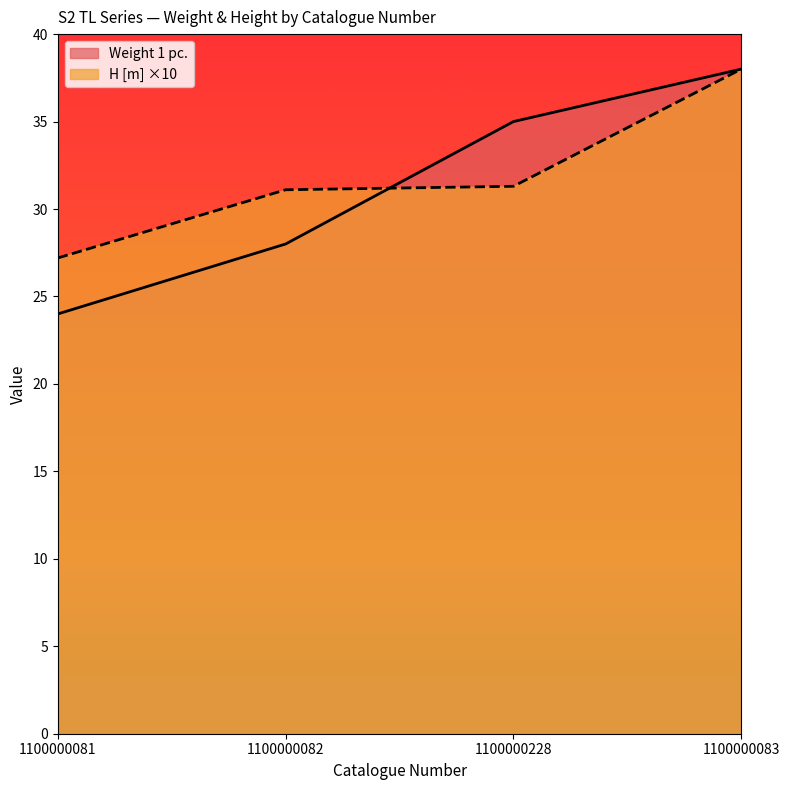

At which label does Weight 1 pc. reach its peak?

1100000083